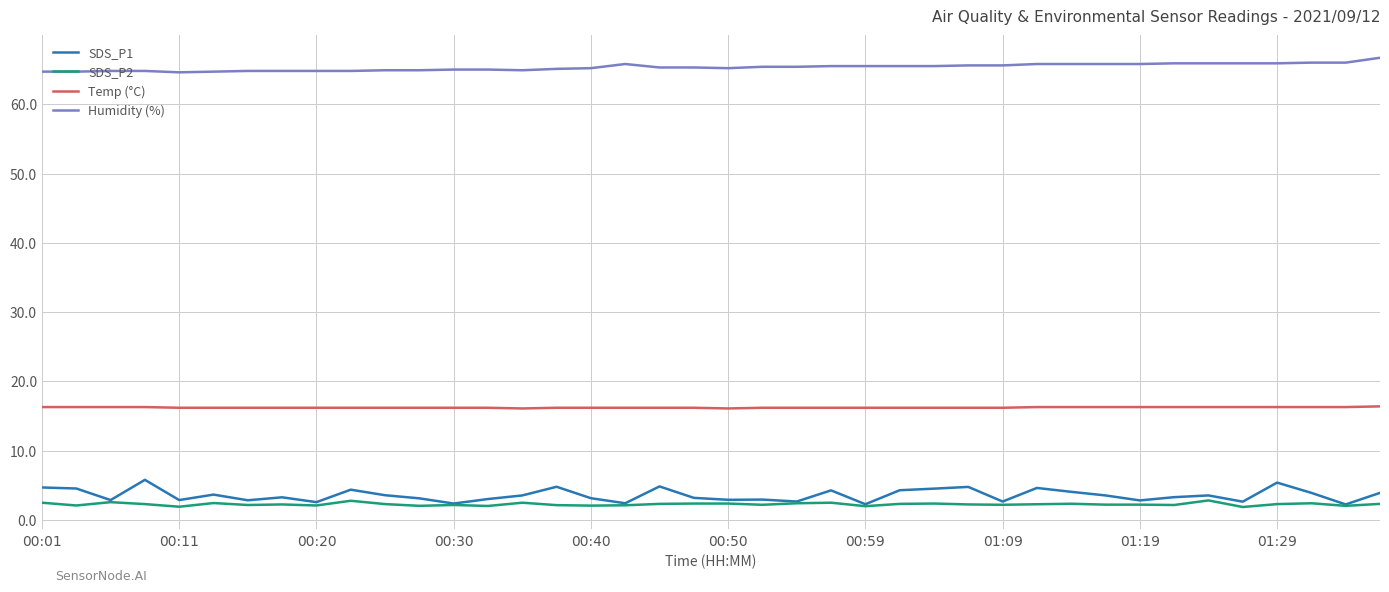

Which series has the largest total across all categories?

Humidity (%)